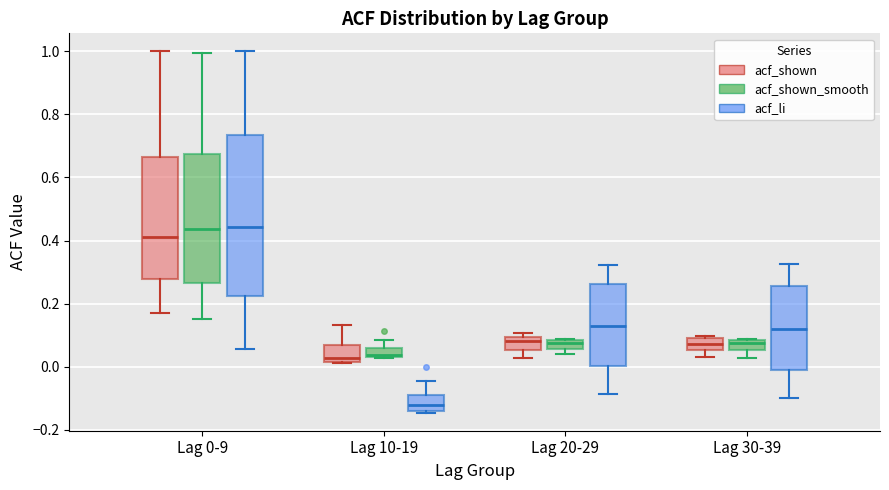

Where does the lower whisker of the box for Lag 0-9 (acf_shown) end on the y-axis? The values are not printed on the chart, so give them approximately, as read against the axis.

0.18